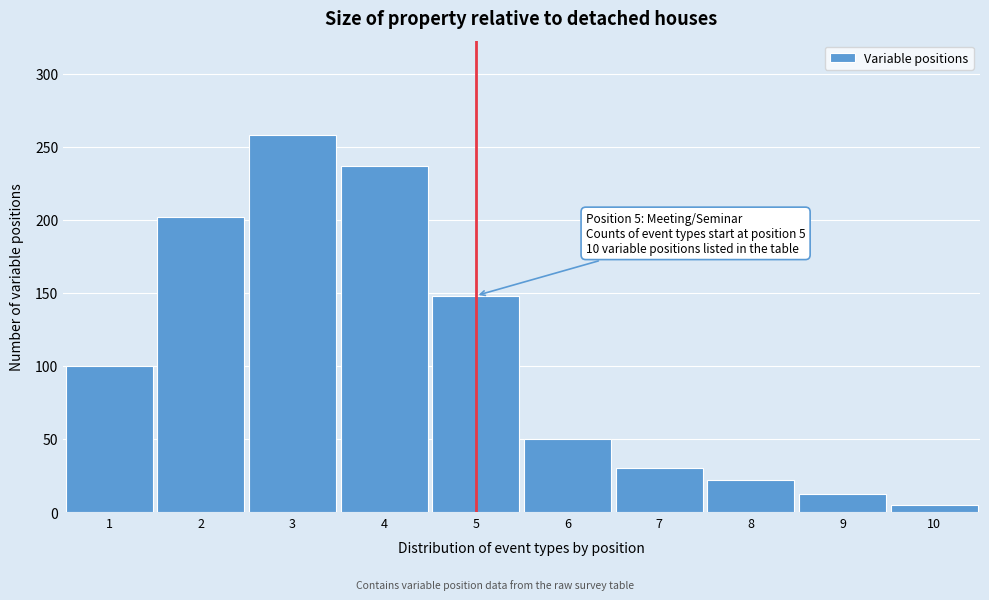

Reading right to left, list all the values displayed in this chart.

5	12	22	30	50	148	237	258	202	100